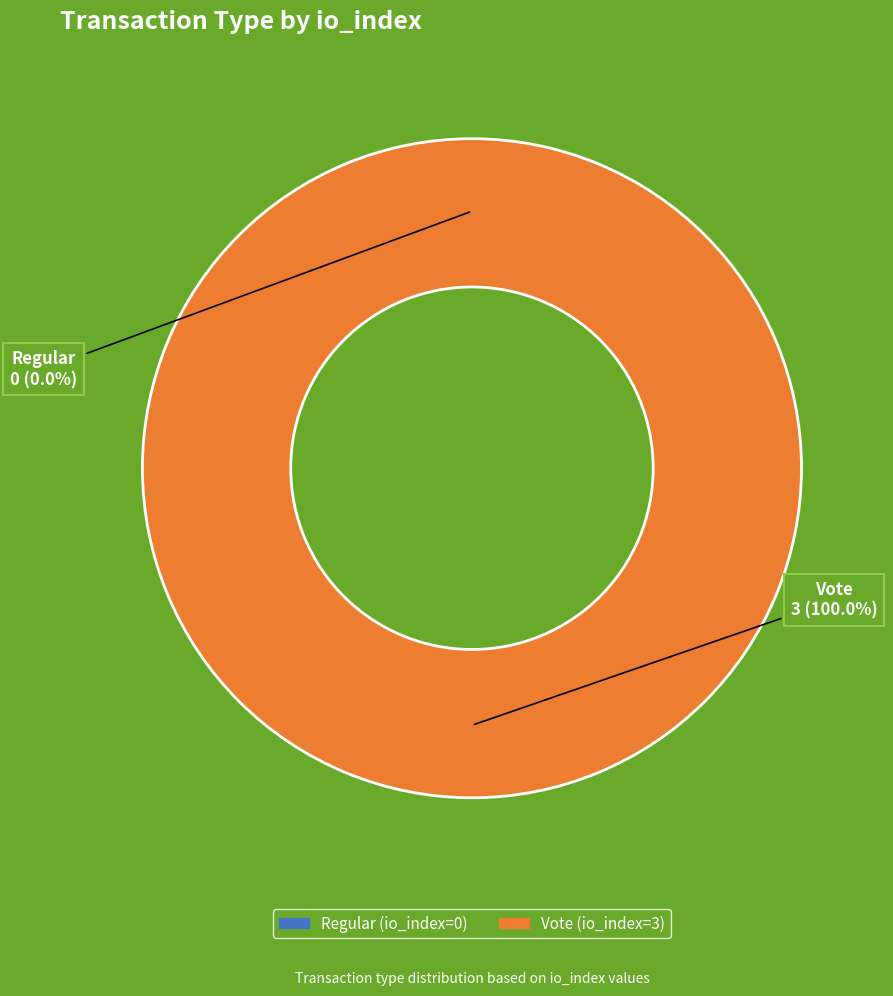

Is there a majority slice in this chart?

Yes